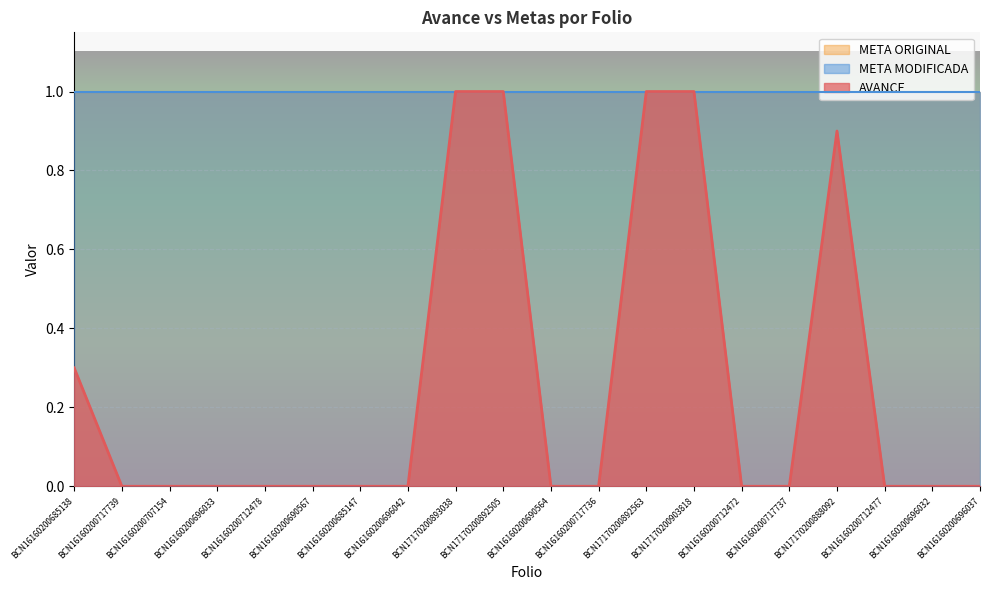

Which series has the largest total across all categories?

META MODIFICADA